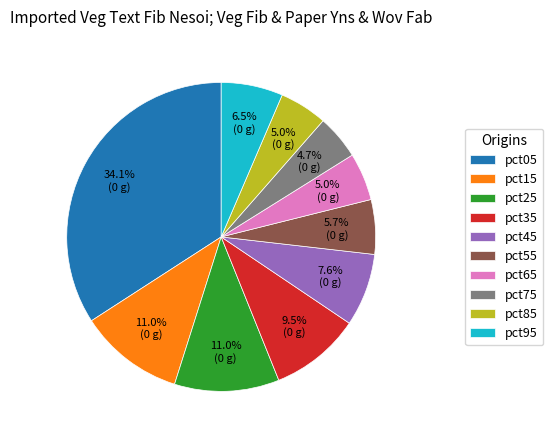

To the nearest percent, what is the difference between the largest and smallest slice percentages?

29%